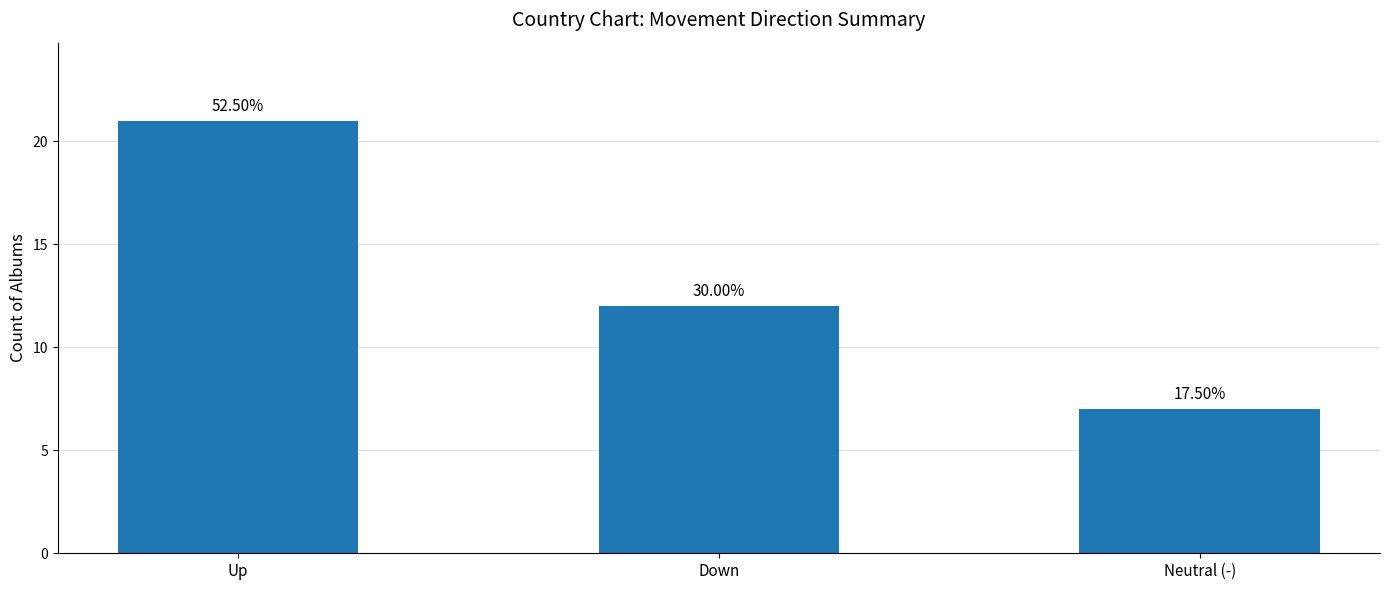

List the labels in order of value, smallest first.

Neutral (-), Down, Up